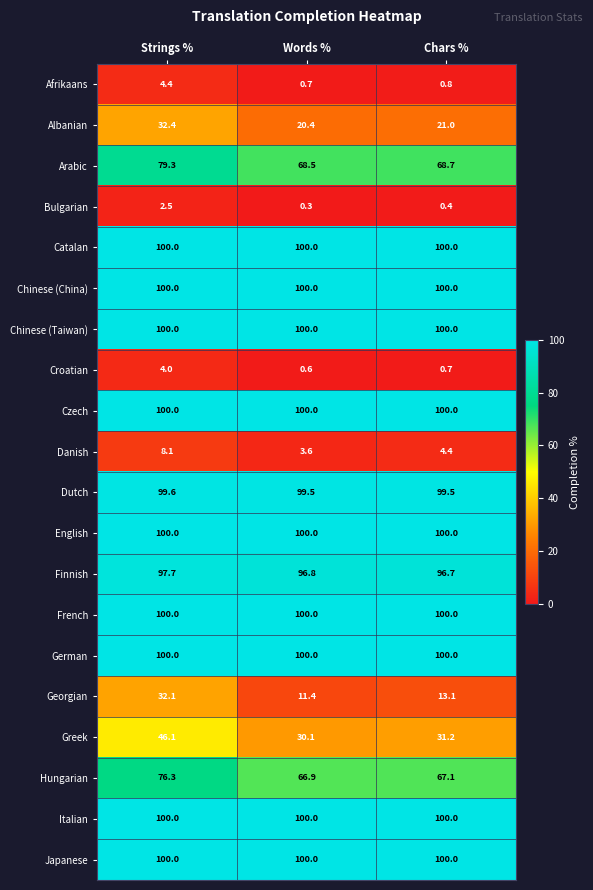

At which label does Greek first exceed 31?

Strings %